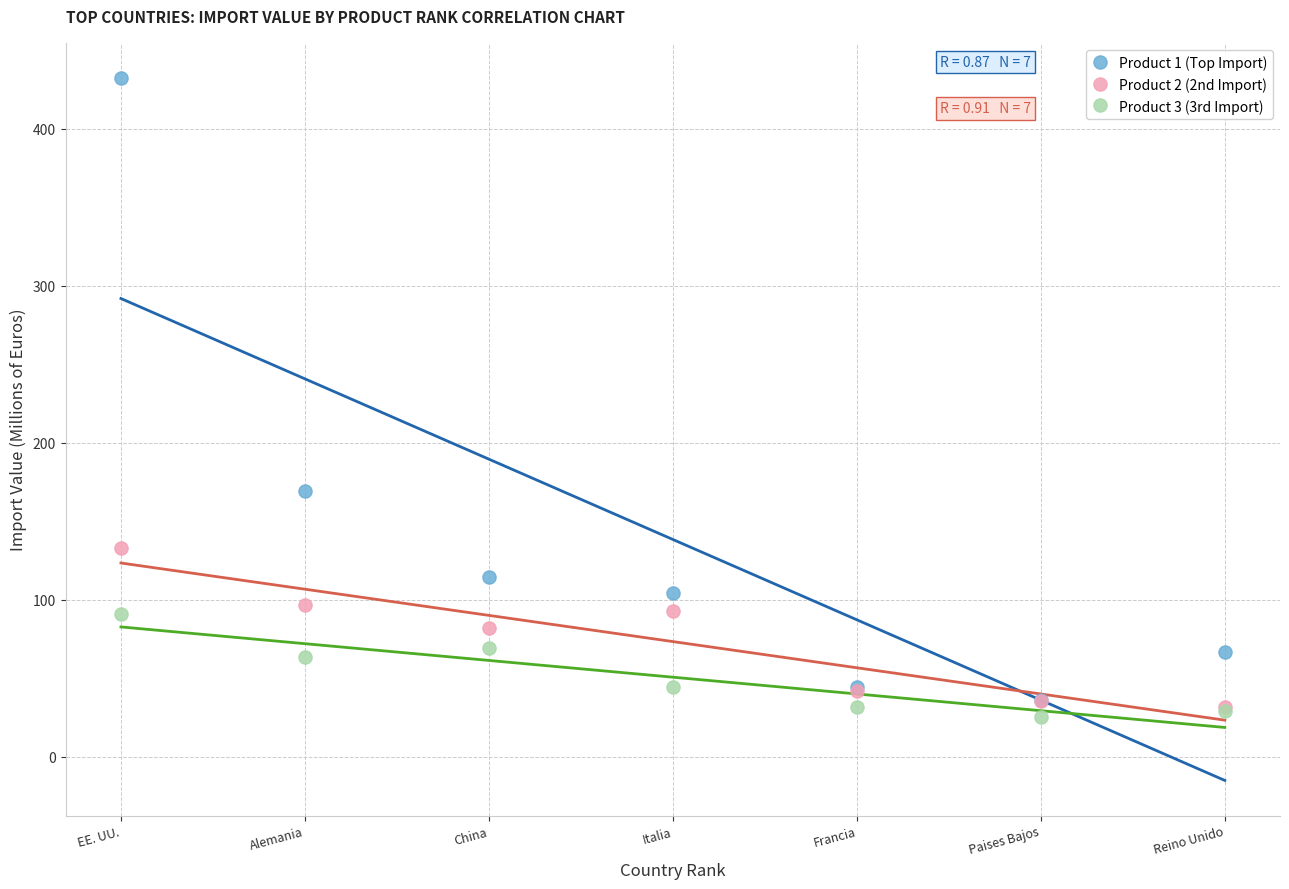

Across all series, what Y value is closest to 228?

169.3